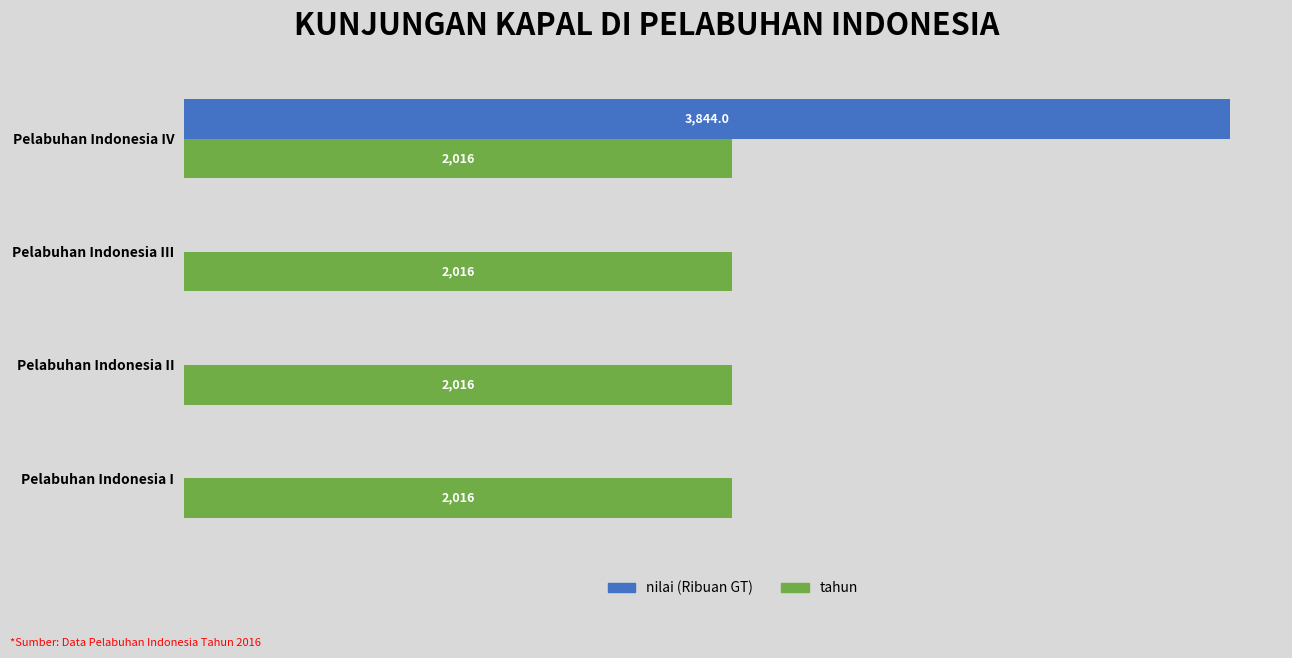

At which category is the sum across all series the highest?

Pelabuhan Indonesia IV